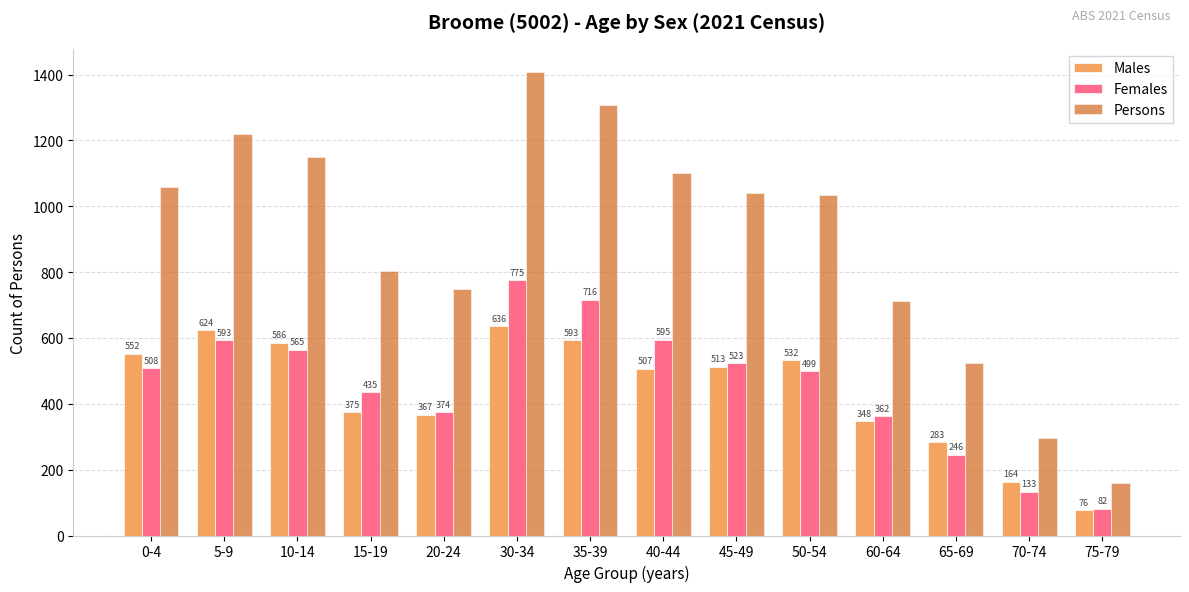

What is the difference between the second highest and minimum values in the Females series?

634